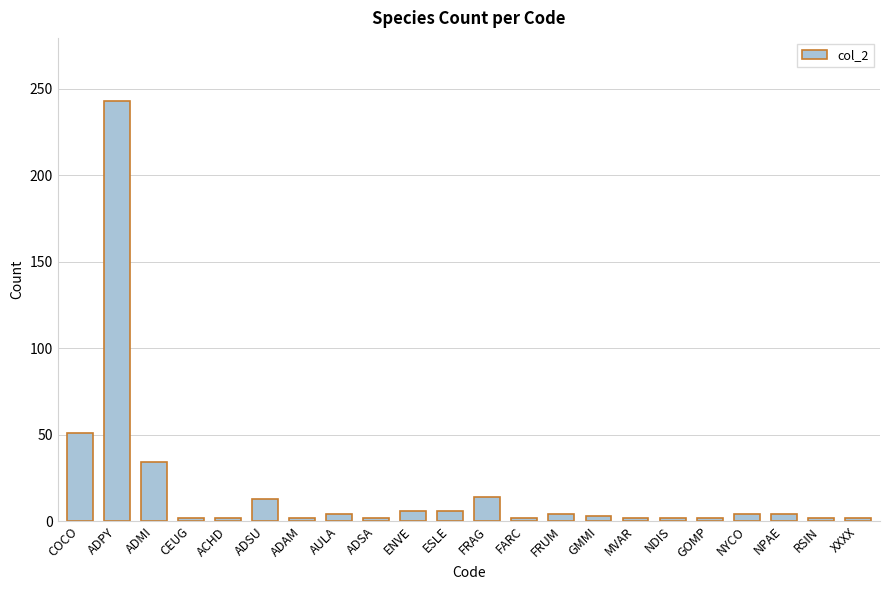

How many distinct data groups are displayed?

1